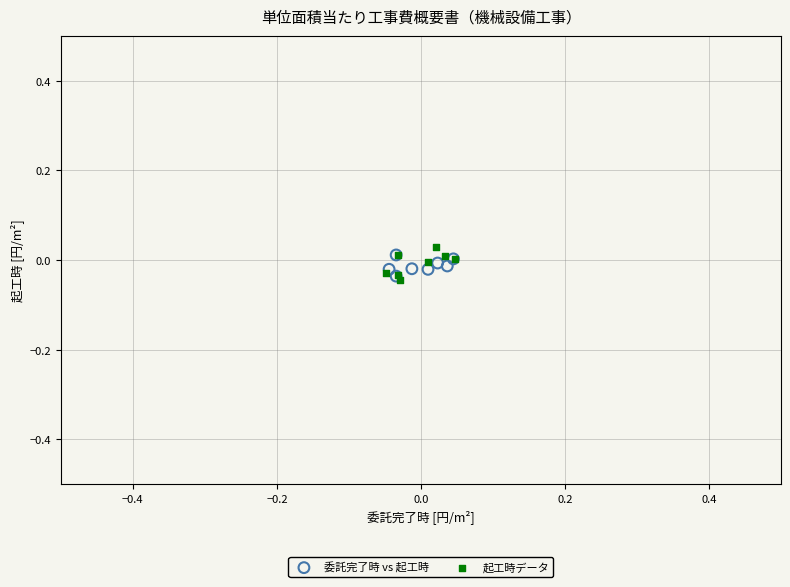

What are all the series names shown in the legend?

委託完了時 vs 起工時, 起工時データ